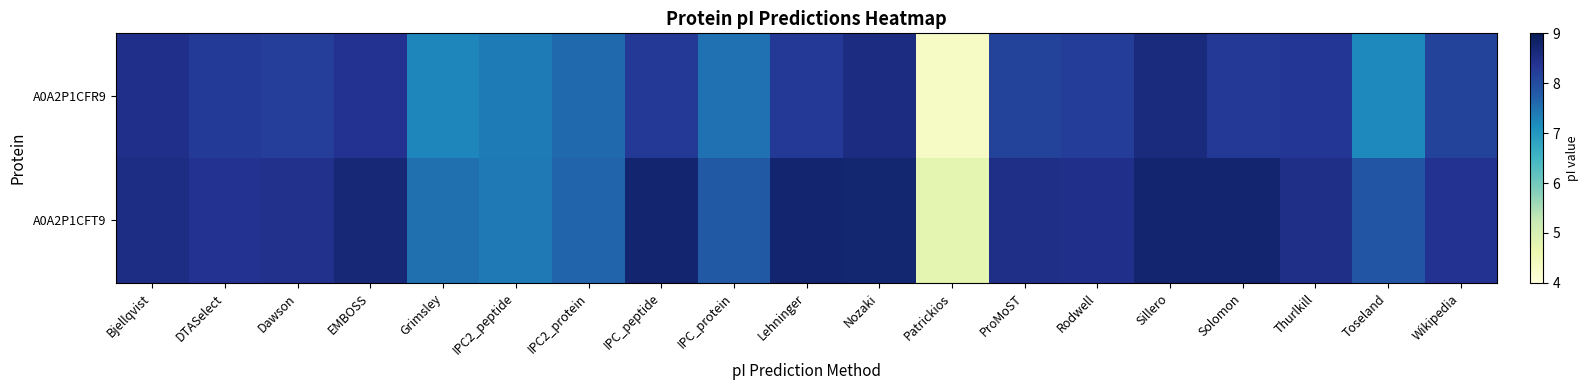

Which has a higher value, Toseland or Bjellqvist?

Bjellqvist